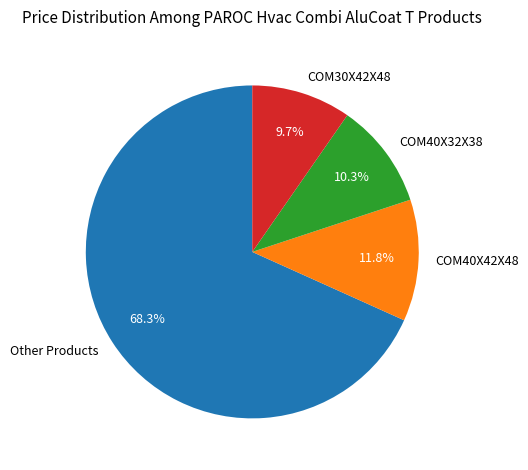

Which slice is the largest?

Other Products